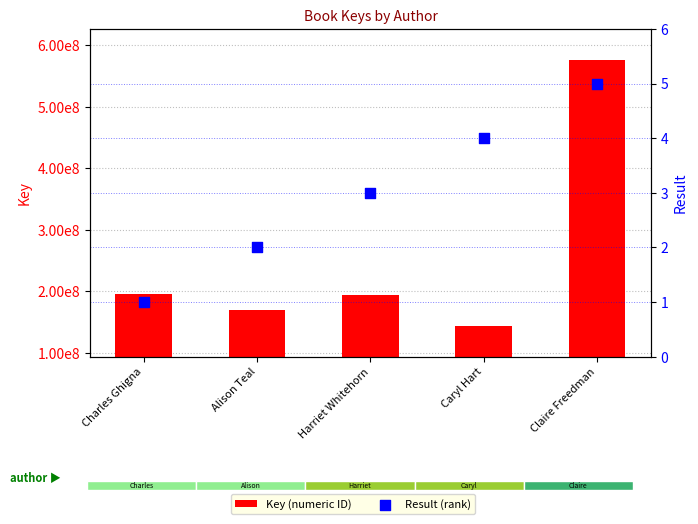

At which category is the sum across all series the highest?

Claire Freedman